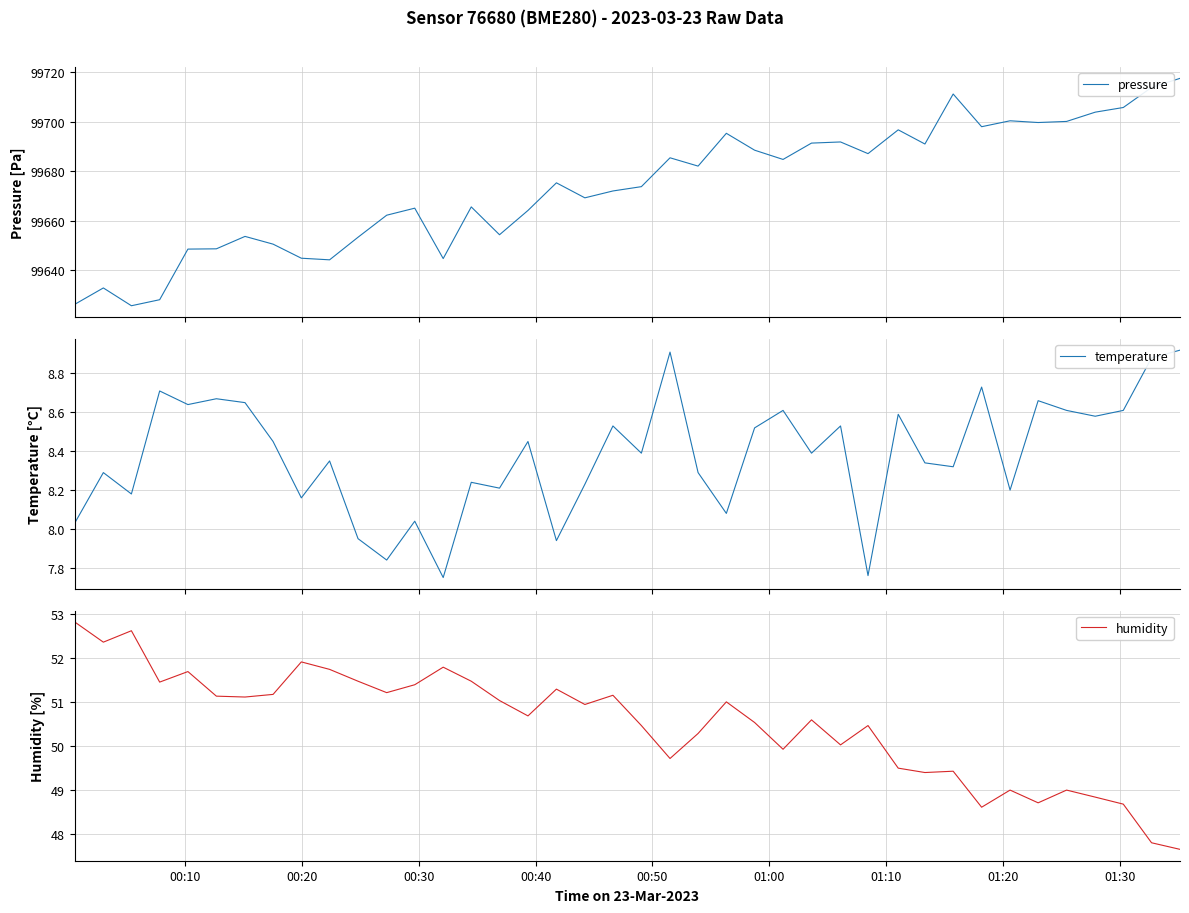

At which label does temperature first exceed 8?

00:10